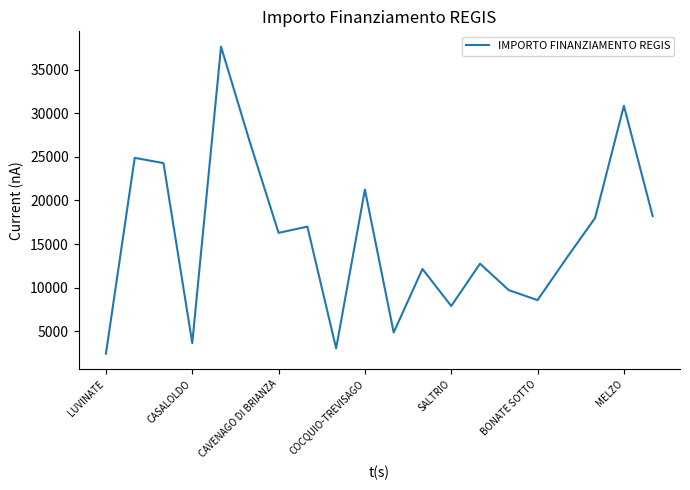

Reading left to right, extract all data points from this chart.

2428	24887	24280	3642	37634	26708	16283	16996	3035	21245	4856	12140	7891	12747	9712	8570	13354	17997	30852	18210